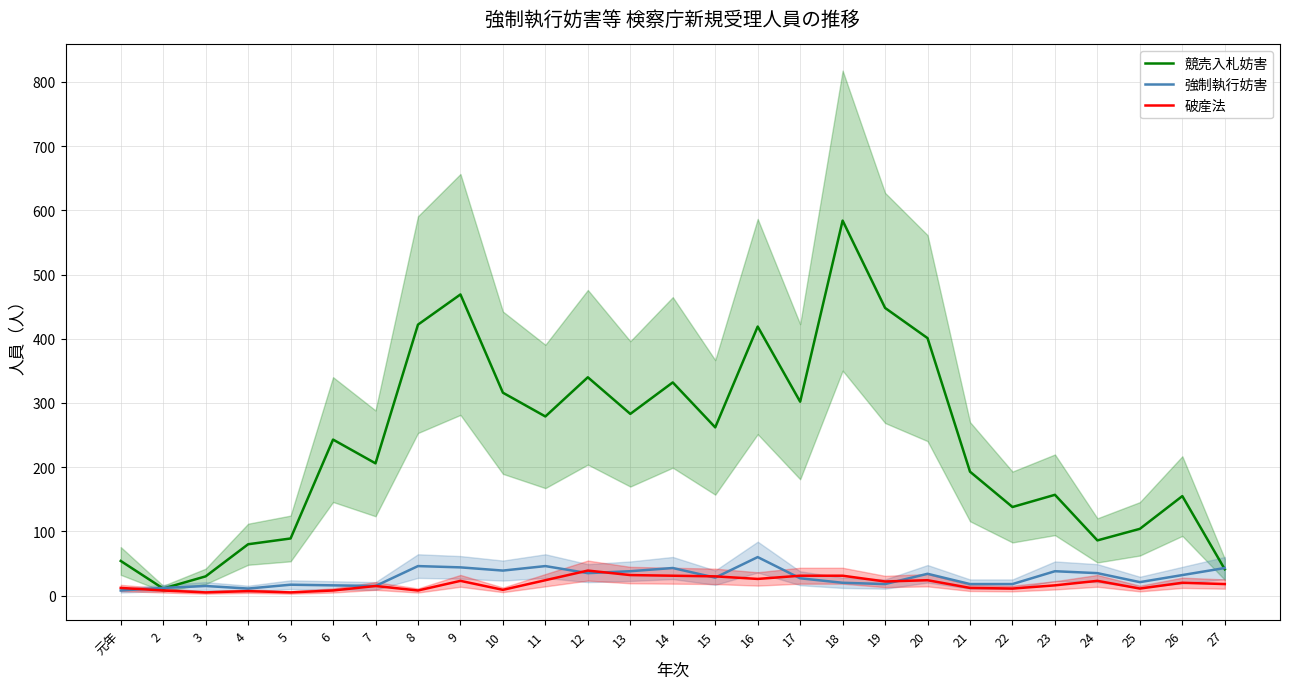

Which category has the highest value in the 強制執行妨害 series?

16